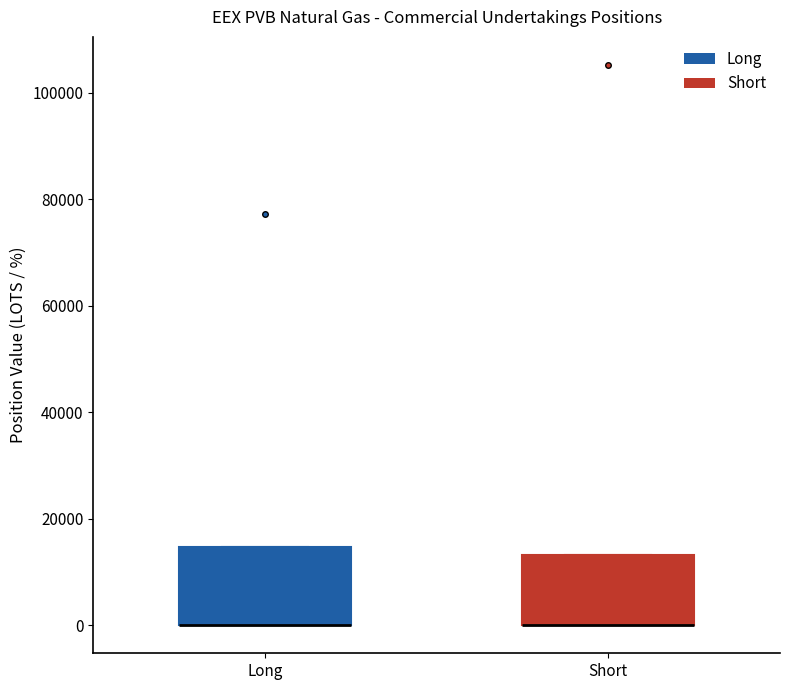

Reading left to right, transcribe this box plot: for each box, give where its median line is, the range the box spans, and where its two whiskers end, as read against the y-axis. The values are not printed on the chart, so give them approximately, as read against the axis.

Long: median 0 (drawn on the box's lower edge), box 0 to 14000, whiskers 0 to 14000
Short: median 0 (drawn on the box's lower edge), box 0 to 14000, whiskers 0 to 14000